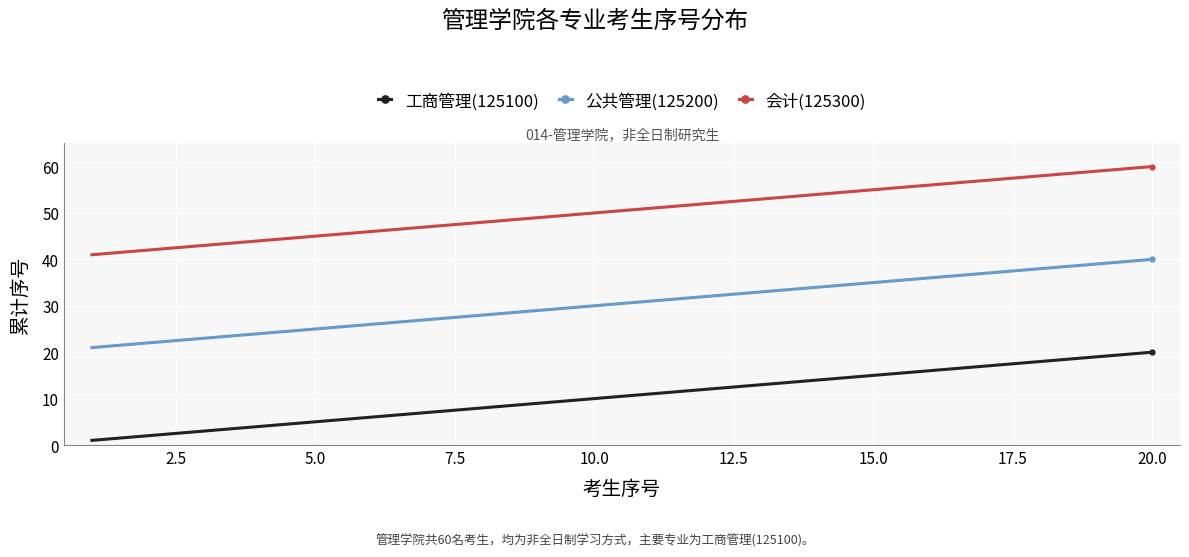

What is the value of the 公共管理(125200) point at the 12th from the left?

32